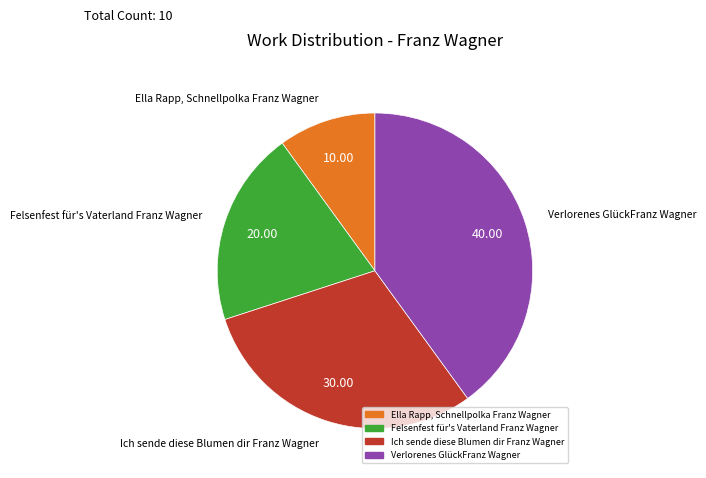

Is it true that Verlorenes GlückFranz Wagner is 40% of the pie?

True